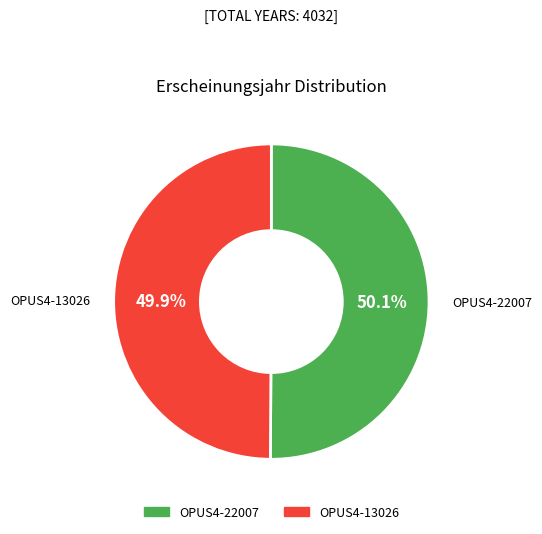

Does any single category account for the majority?

Yes